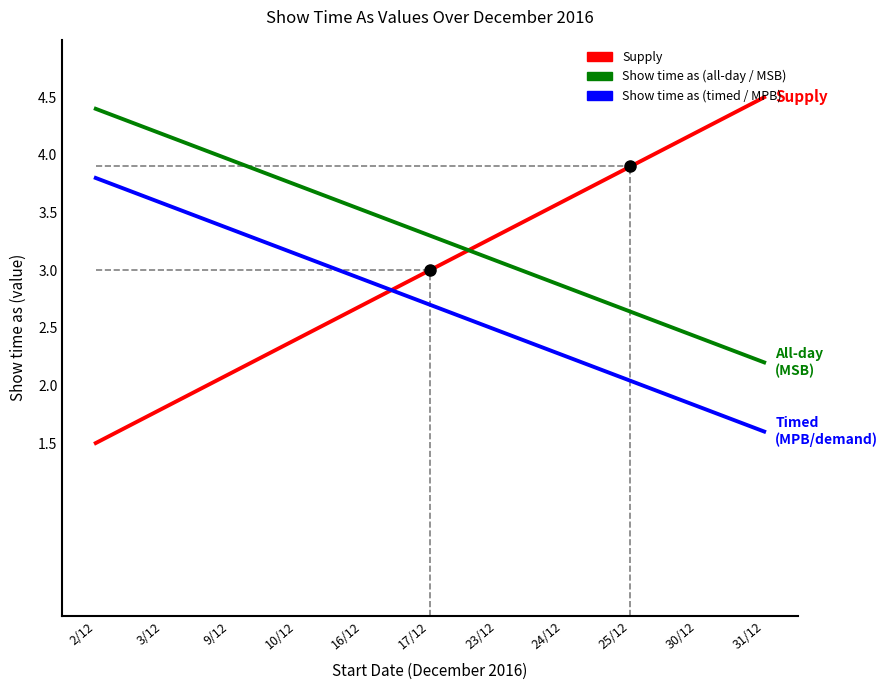

At which label is Show time as (all-day / MSB) closest to 3?

23/12